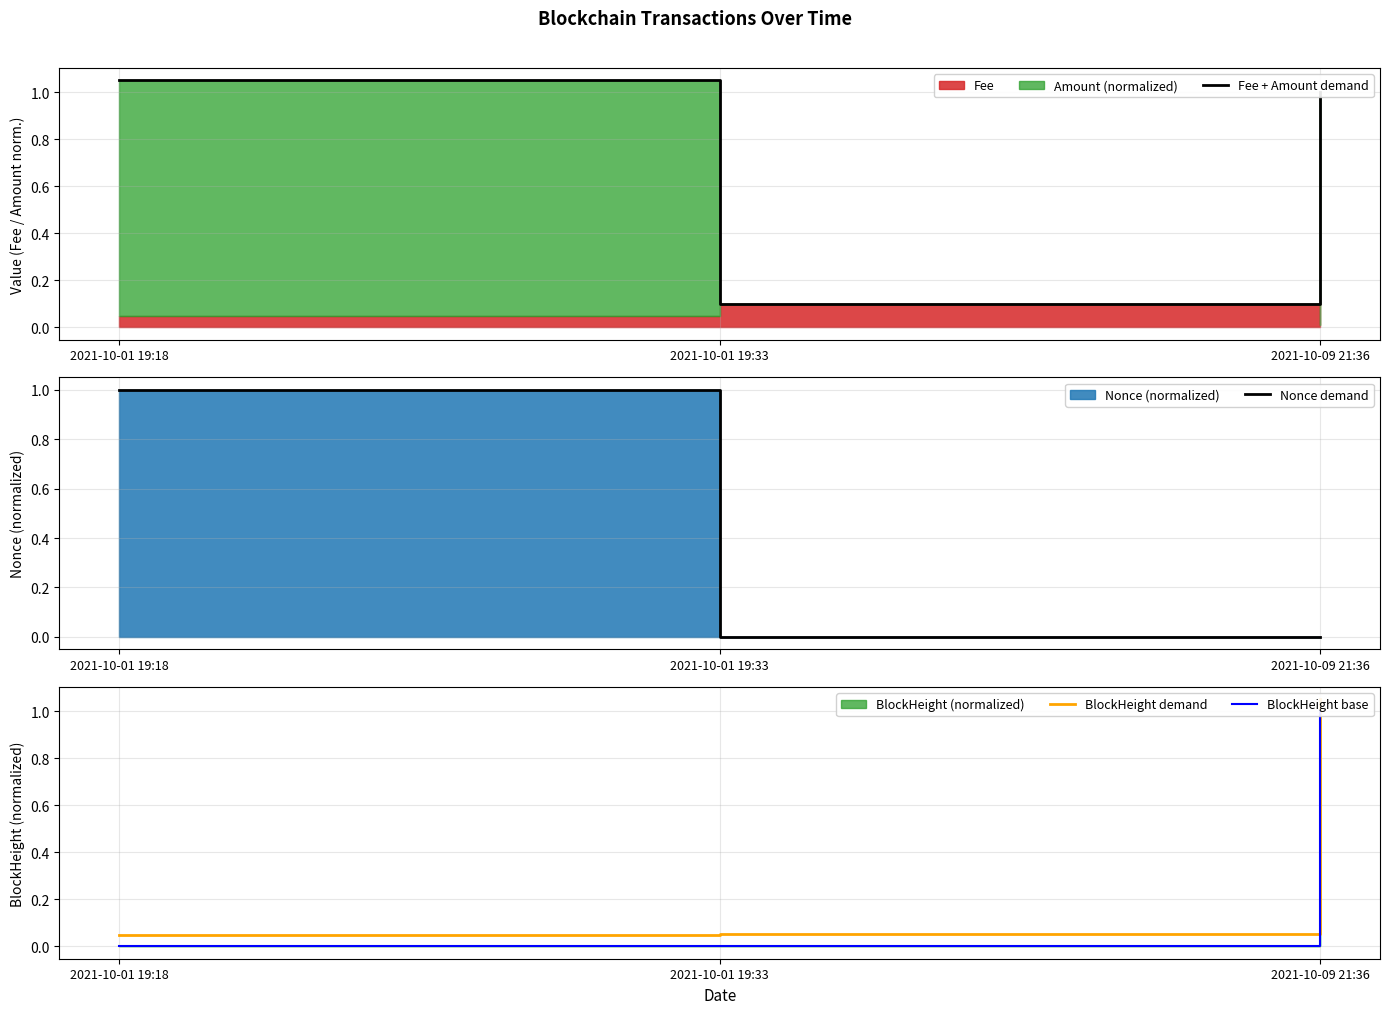

What is the maximum value for Nonce demand?

1.0